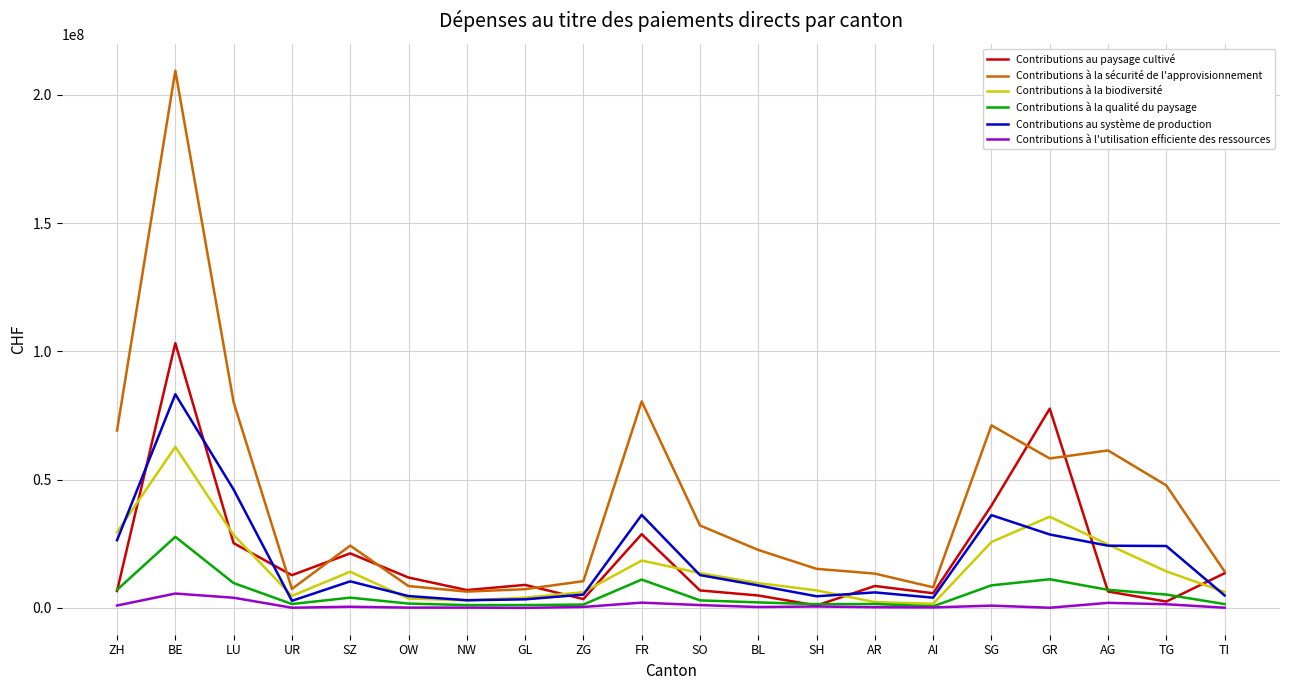

Is it true that Contributions à la sécurité de l'approvisionnement equals 47725506 at TG?

True